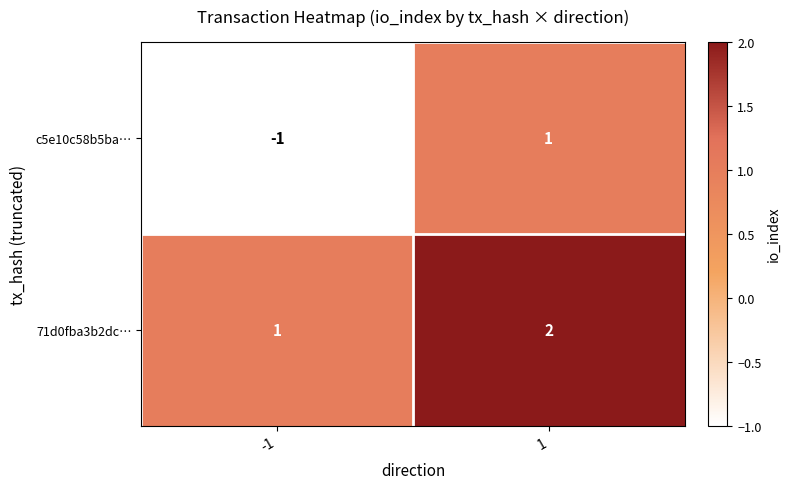

What is the sum of the 71d0fba3b2dc… values at 1 and -1?

3